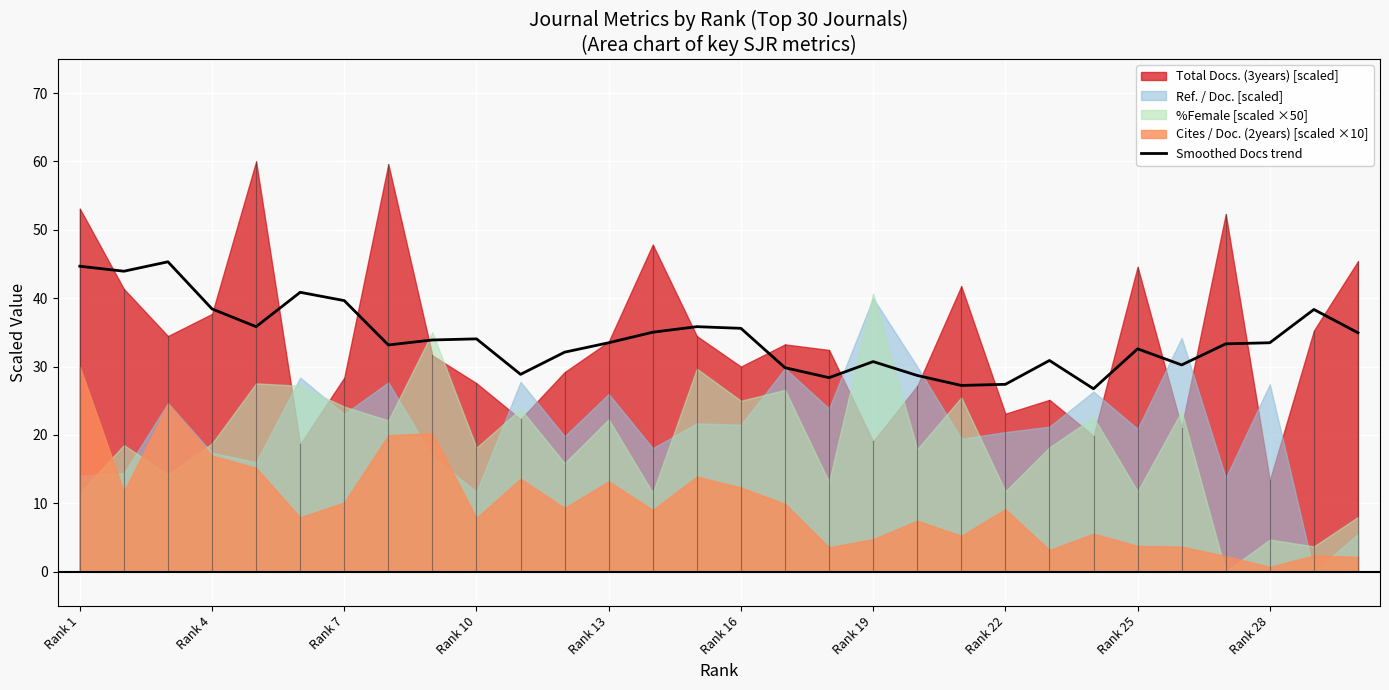

What is the value of the 25th point from the left?

32.6